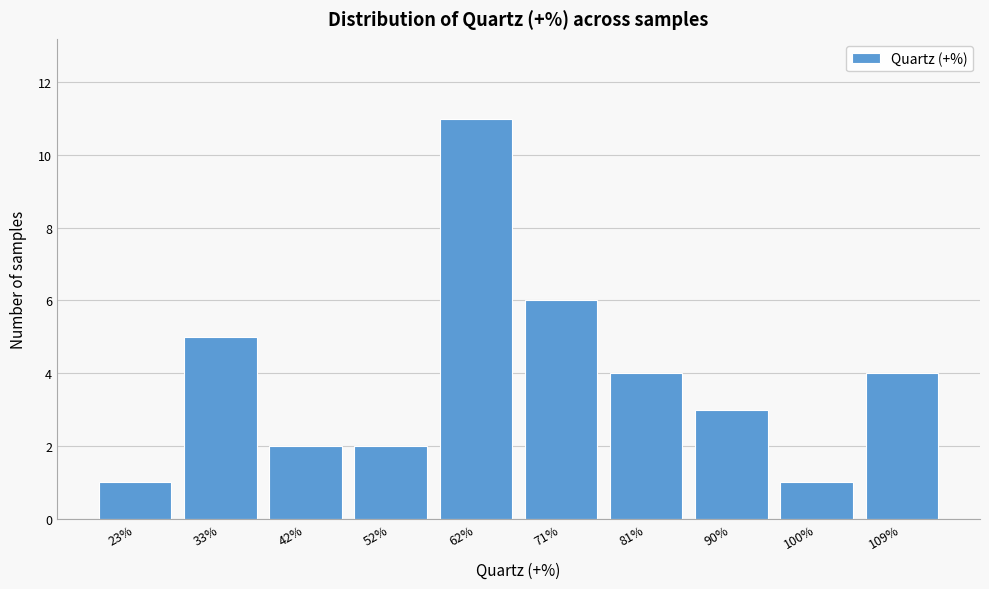

Reading left to right, extract all data points from this chart.

23%=1	33%=5	42%=2	52%=2	62%=11	71%=6	81%=4	90%=3	100%=1	109%=4